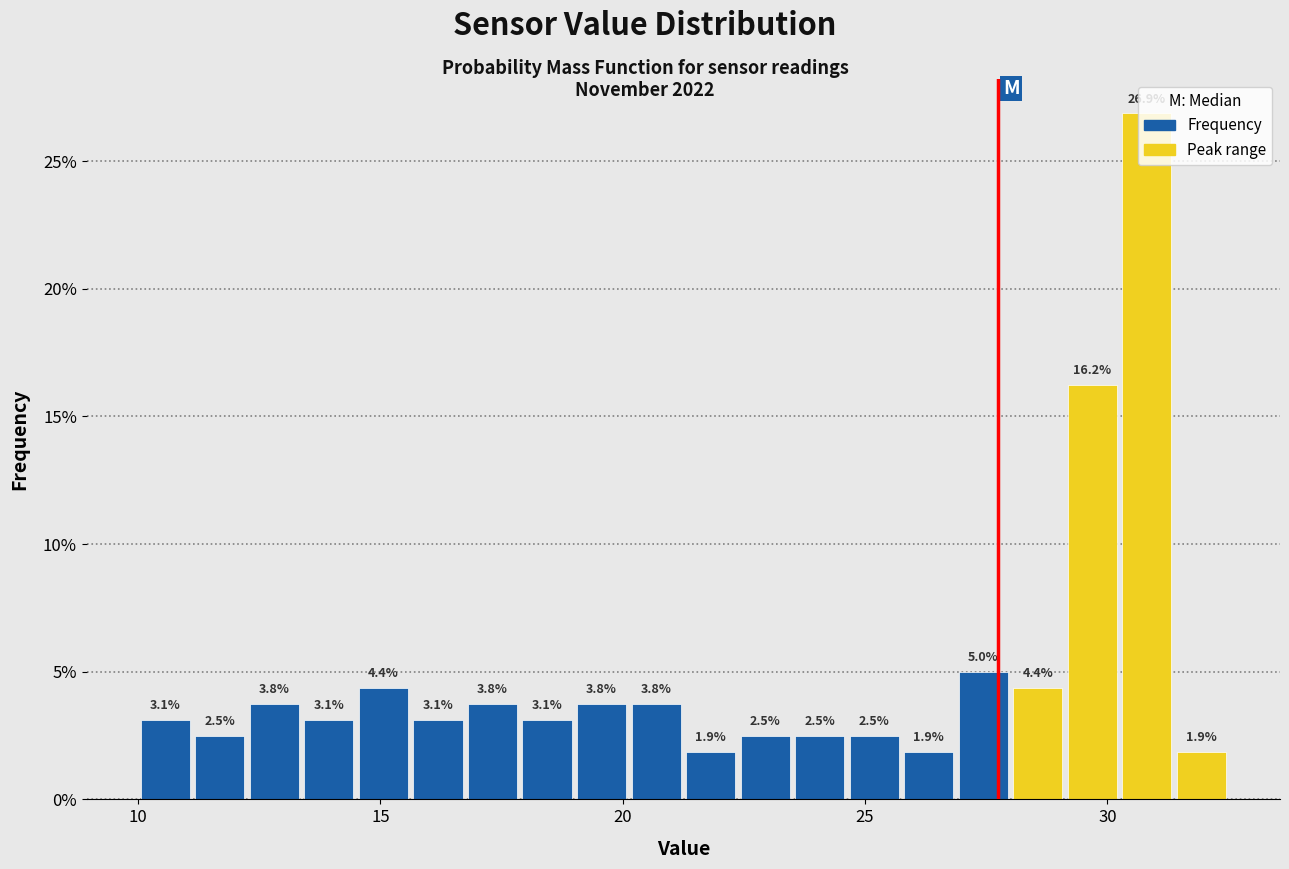

Around what value on the x-axis is the tallest bar? Give the approximate position of its centre, as read against the axis.

31.0